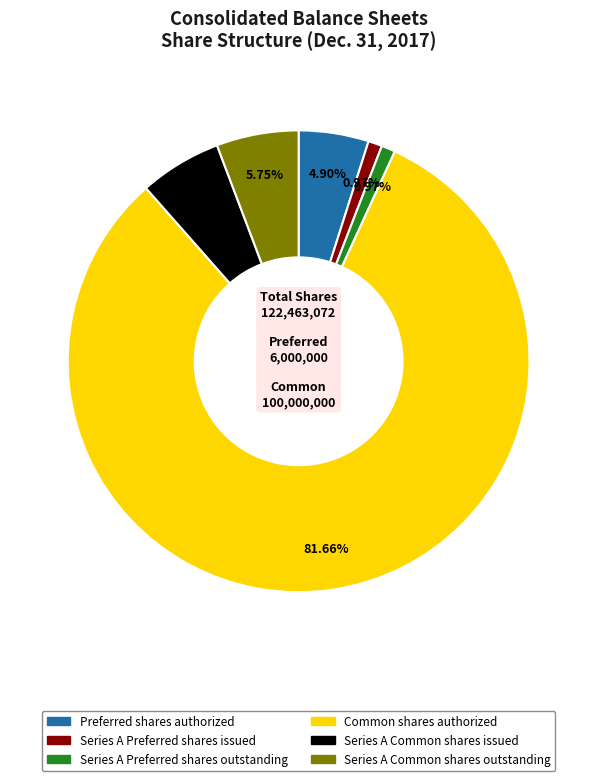

To the nearest percent, what is the difference between the largest and smallest slice percentages?

81%